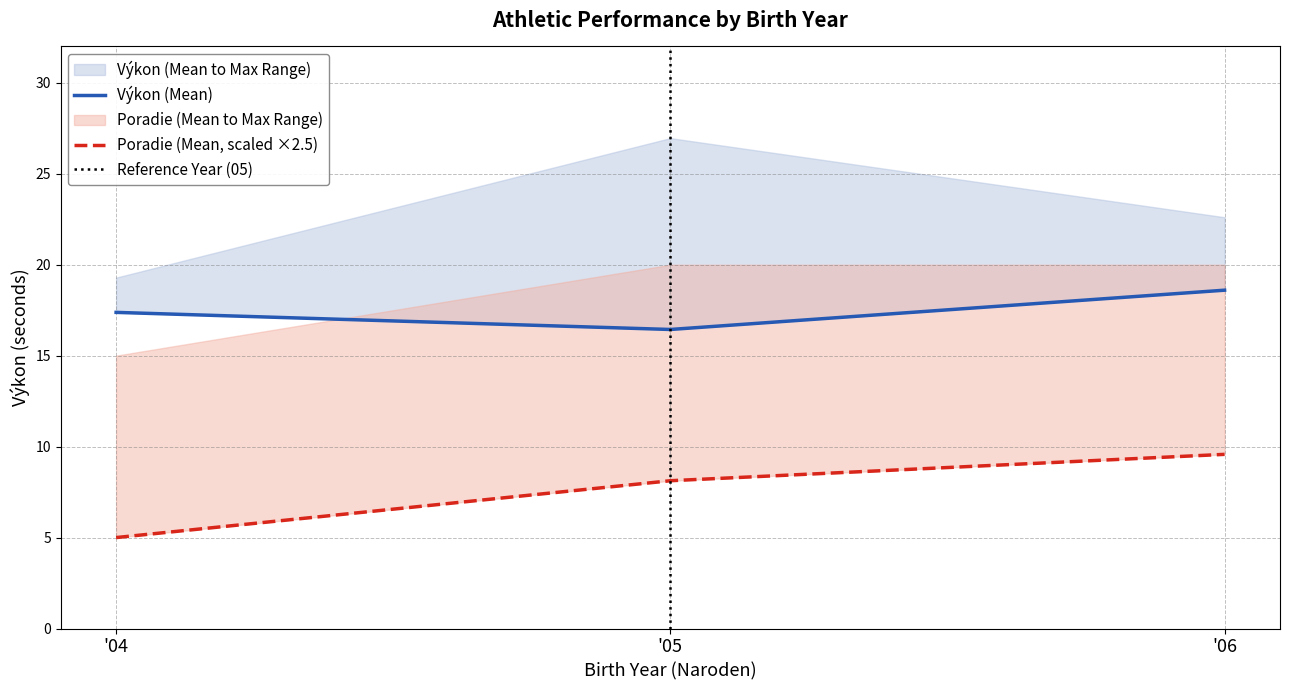

The value of mean_Vykon at '04 is 17.4. True or false?

True